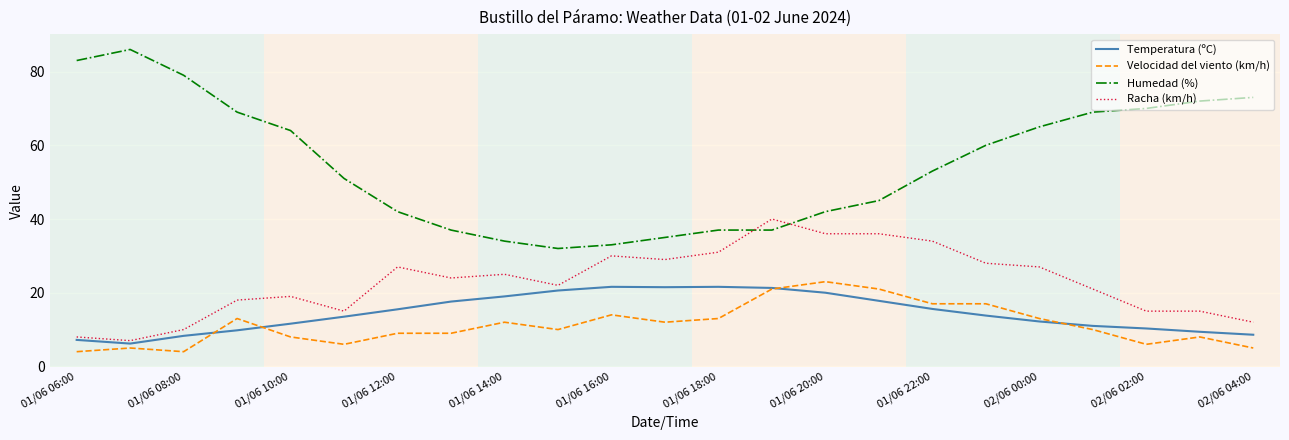

True or false: Humedad (%) and Racha (km/h) intersect in this chart.

True